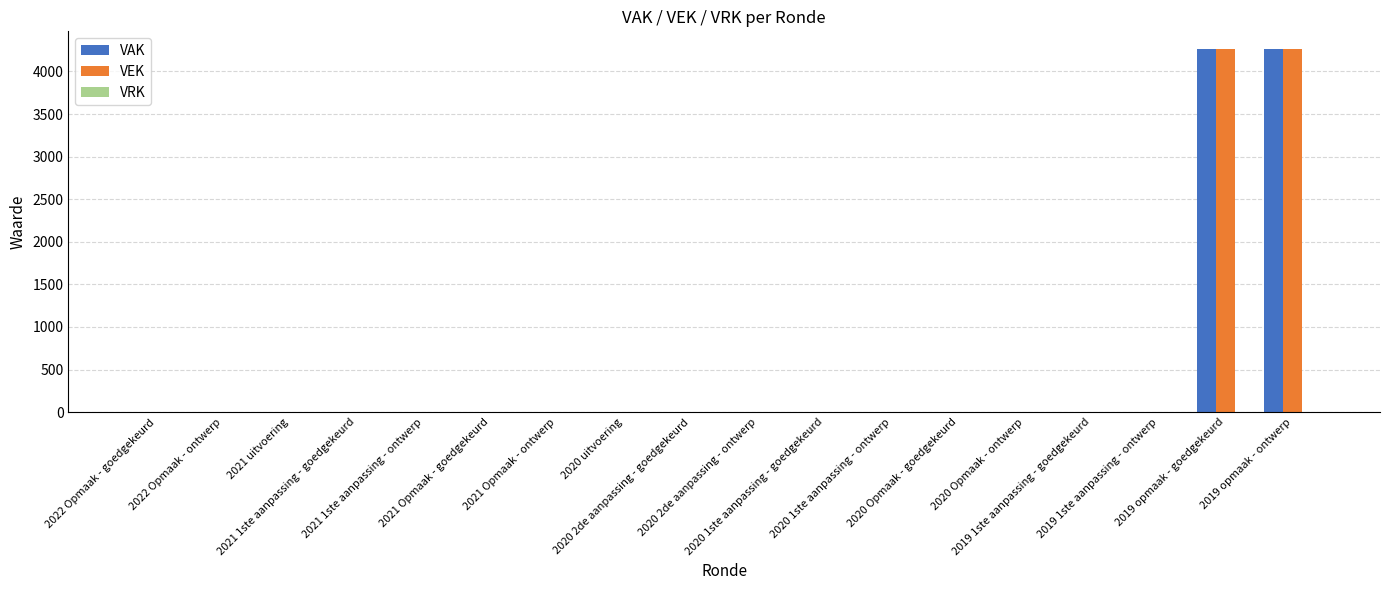

Count the number of categories in the chart.

18